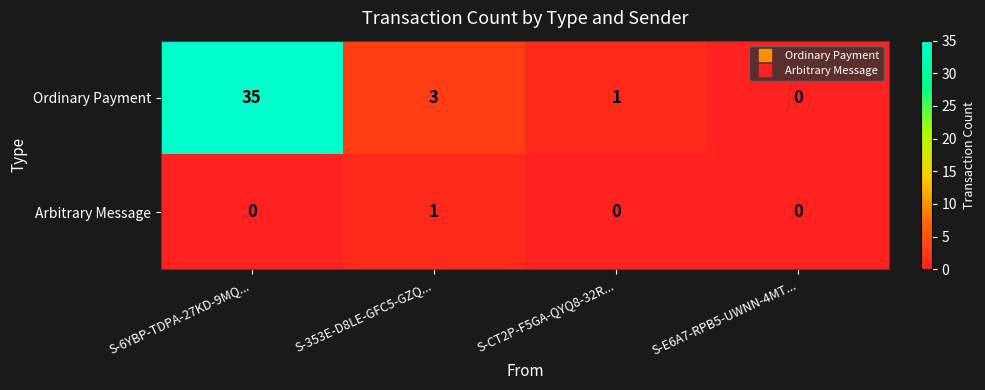

At which label does Ordinary Payment first exceed 3?

S-6YBP-TDPA-27KD-9MQ...